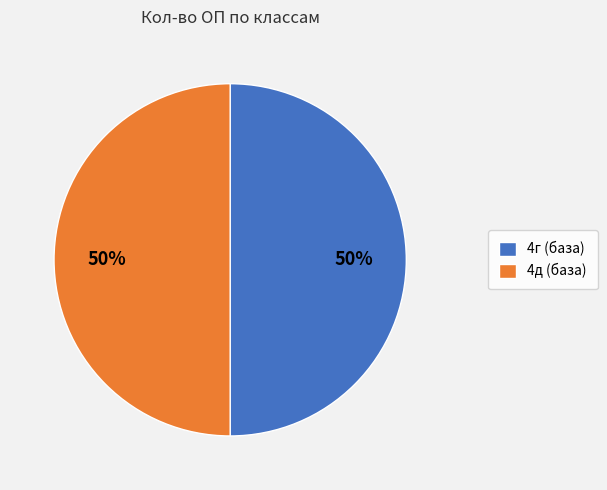

How many slices are in this pie chart?

2